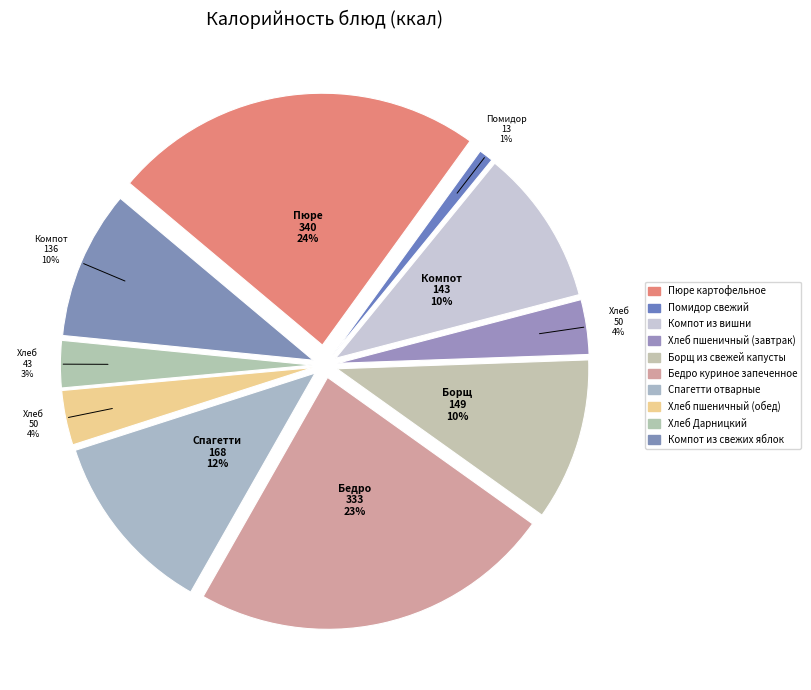

What percentage is the Борщ из свежей капусты slice, to the nearest percent?

10%